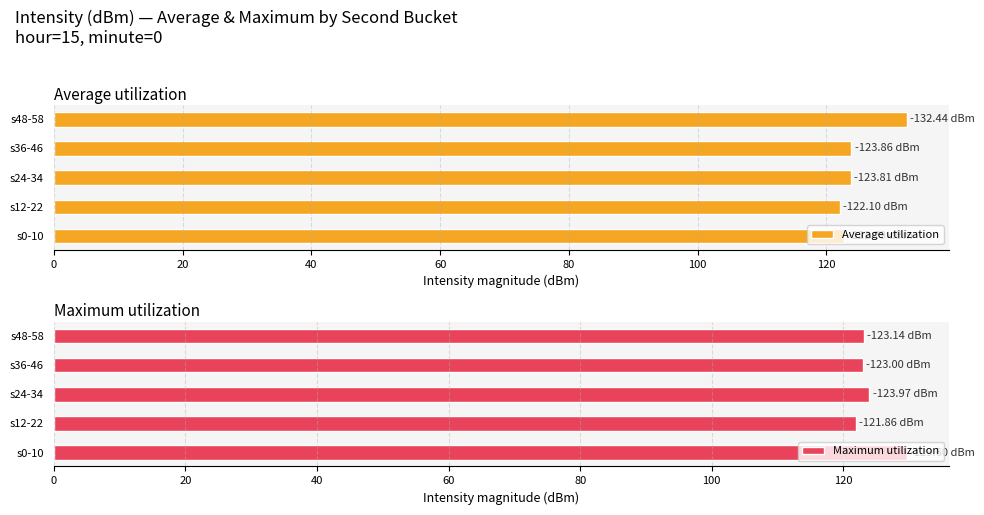

What is the sum of the Maximum utilization values at s36-46 and s48-58?

246.1